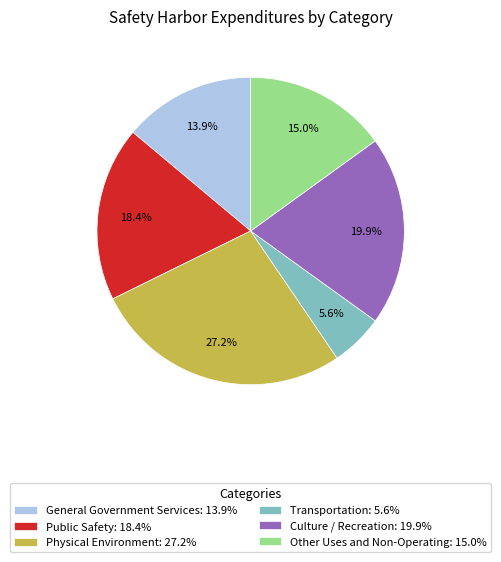

True or false: Physical Environment accounts for 27% of the total.

True